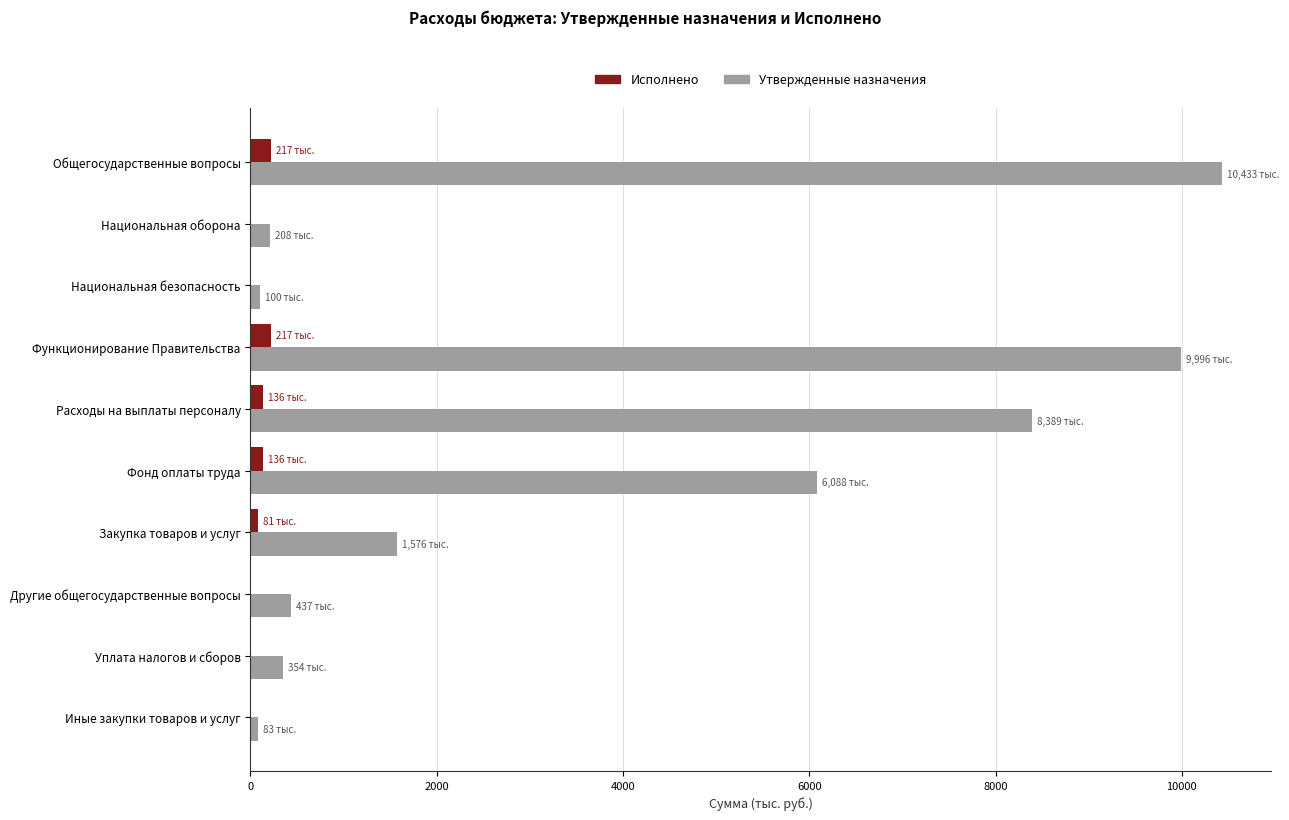

What is the maximum value for Утвержденные назначения?

10433.0